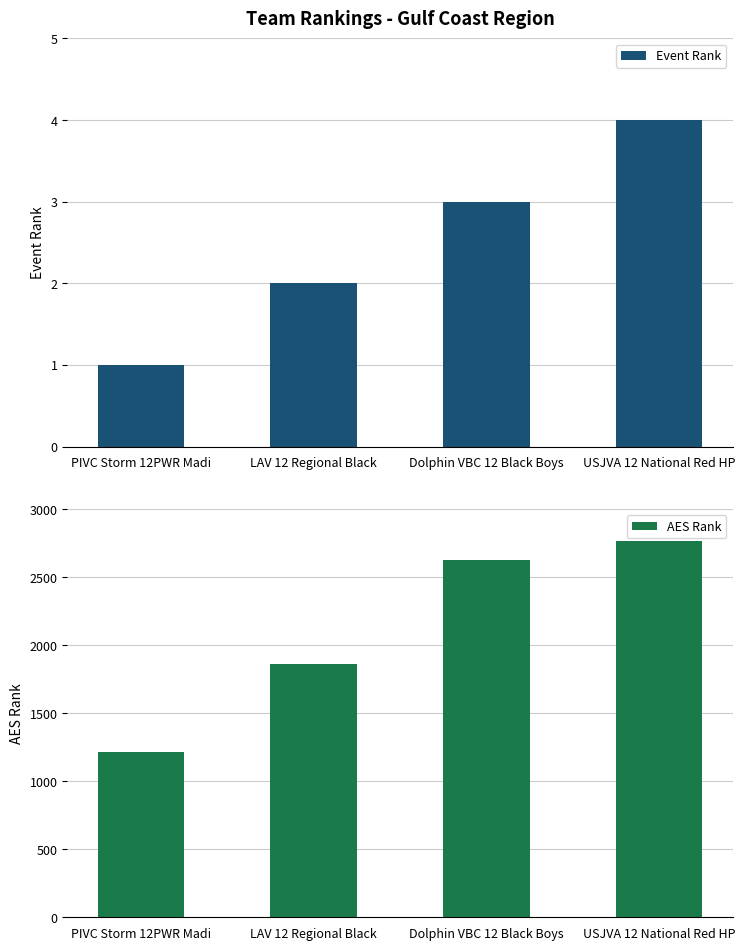

The value of Event Rank at Dolphin VBC 12 Black Boys is 3. True or false?

True